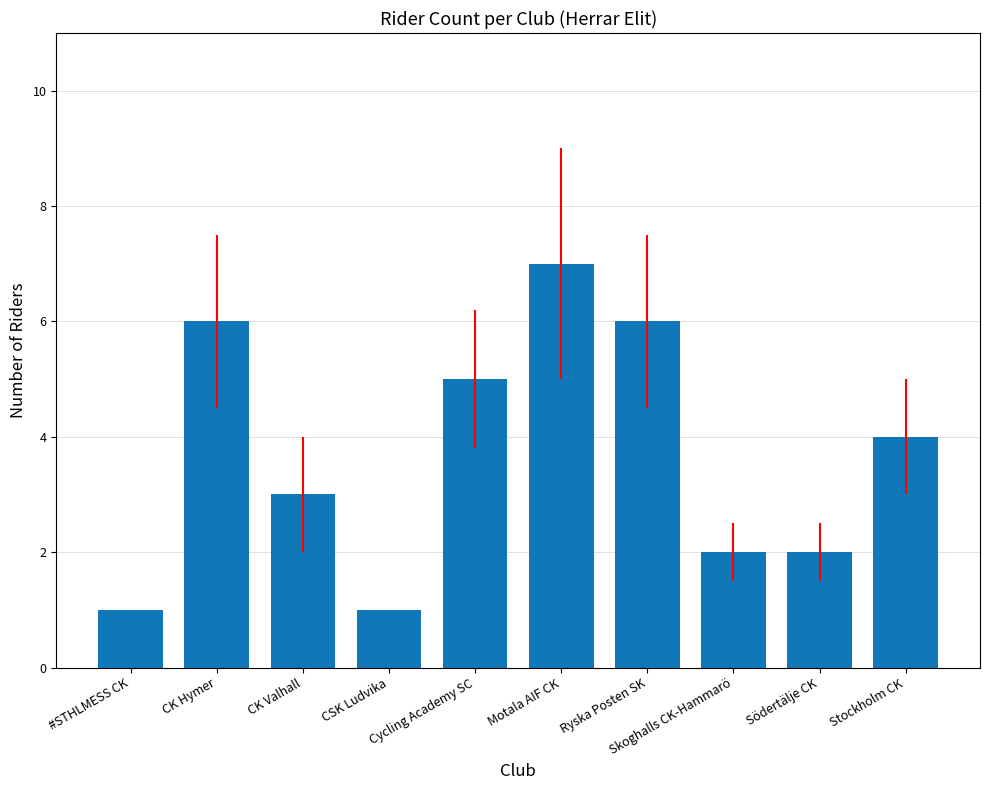

What is the average value?

4